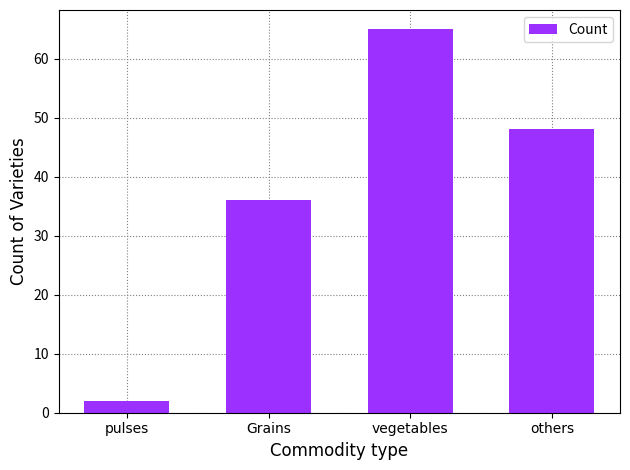

What is the label of the 4th bar from the right?

pulses